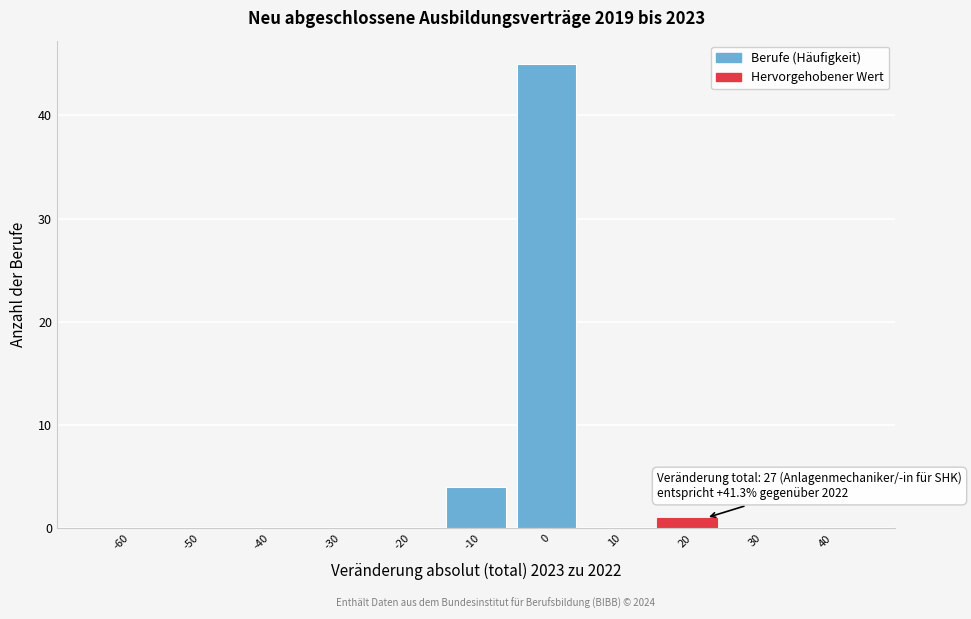

Reading left to right, what are all the values shown in this chart?

-60=0	-50=0	-40=0	-30=0	-20=0	-10=4	0=45	10=0	20=1	30=0	40=0